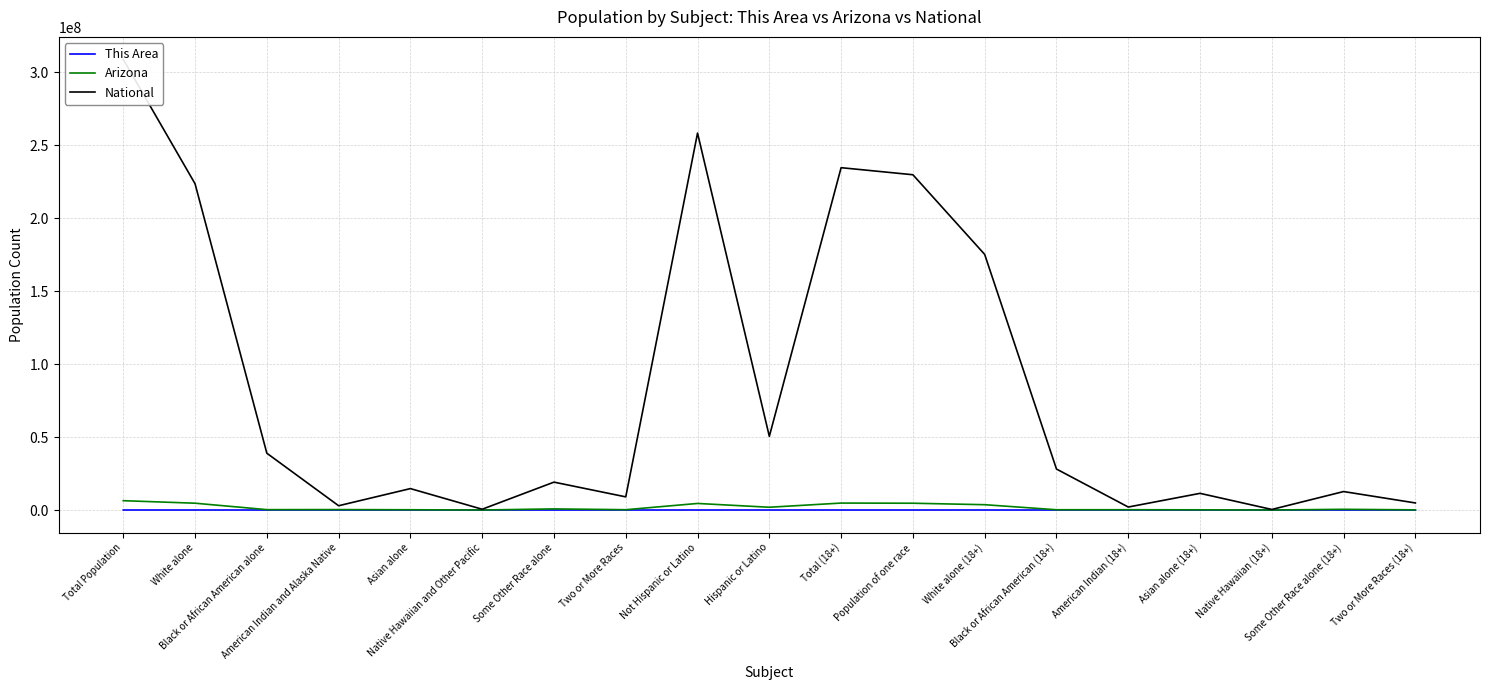

Count the number of categories in the chart.

19